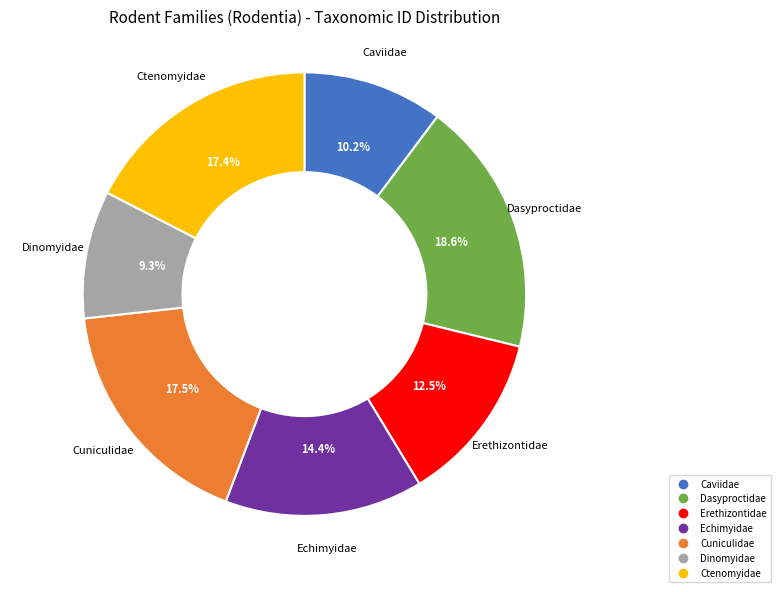

How many slices are in this pie chart?

7